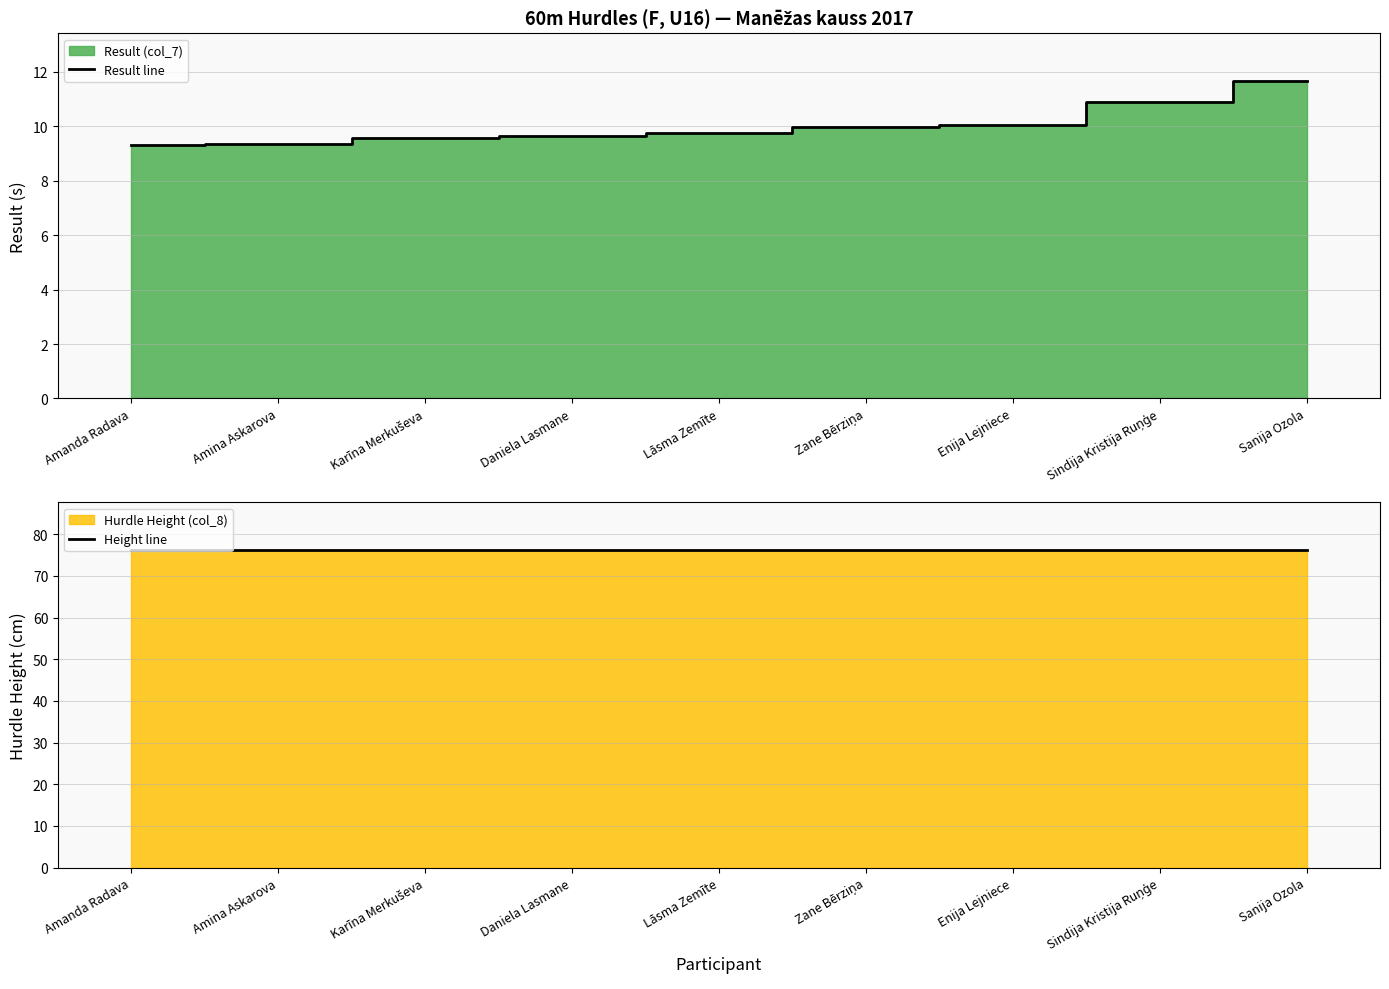

True or false: Result line and Height line intersect in this chart.

False